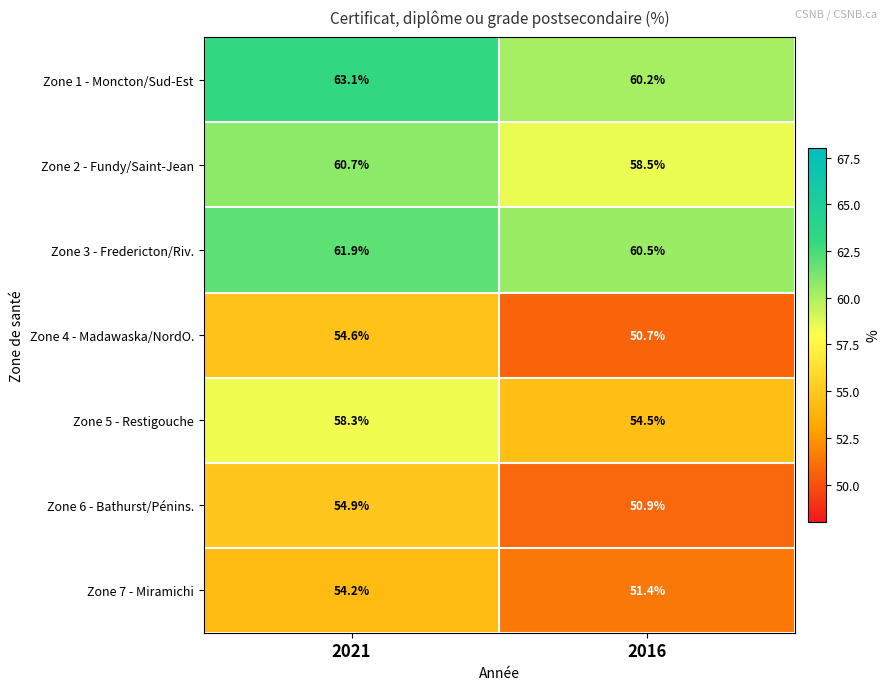

Rank the series at 2016 from highest to lowest value.

Zone 3 - Fredericton/Riv., Zone 1 - Moncton/Sud-Est, Zone 2 - Fundy/Saint-Jean, Zone 5 - Restigouche, Zone 7 - Miramichi, Zone 6 - Bathurst/Pénins., Zone 4 - Madawaska/NordO.